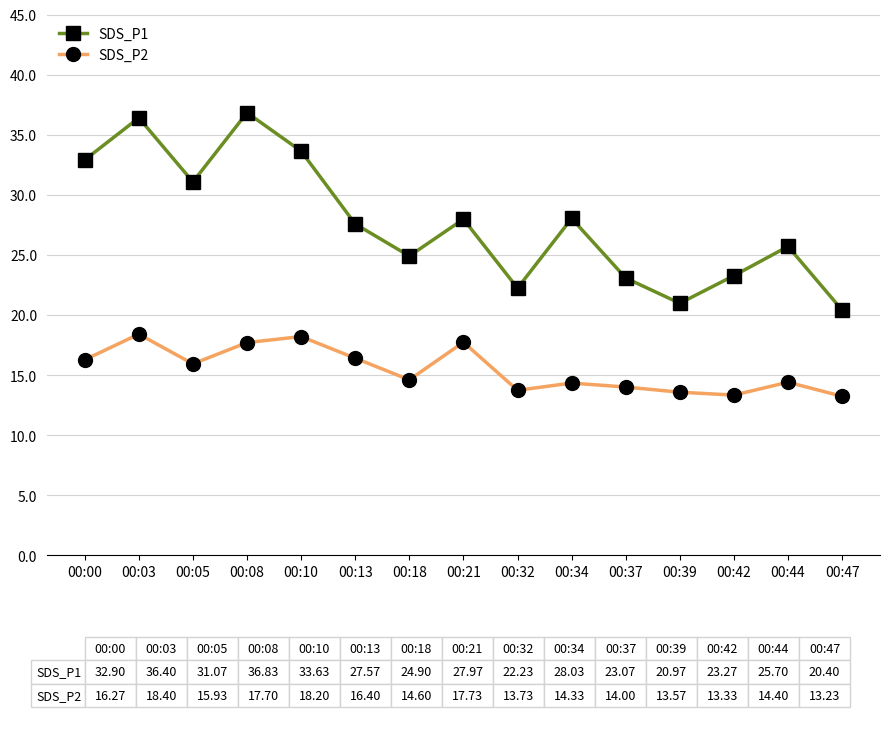

What is the value of the SDS_P2 point at the 2nd from the left?

18.4